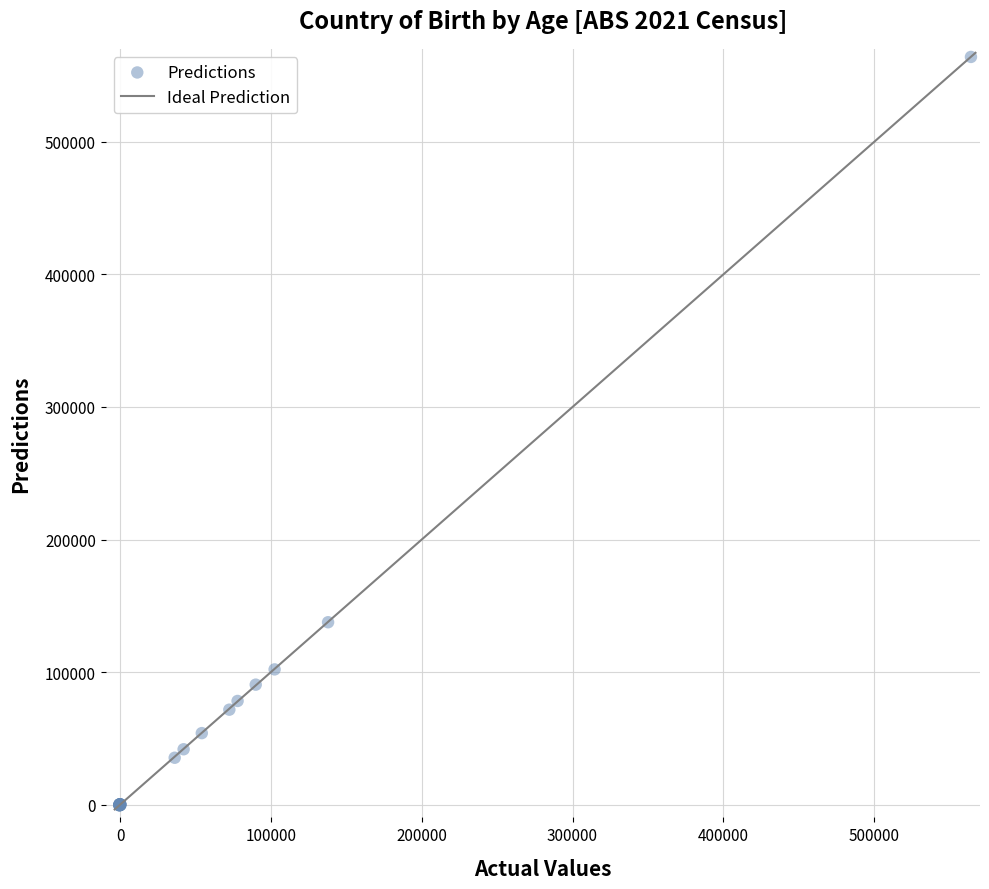

What Y value in the scatter plot is closest to 281765?

137633.7